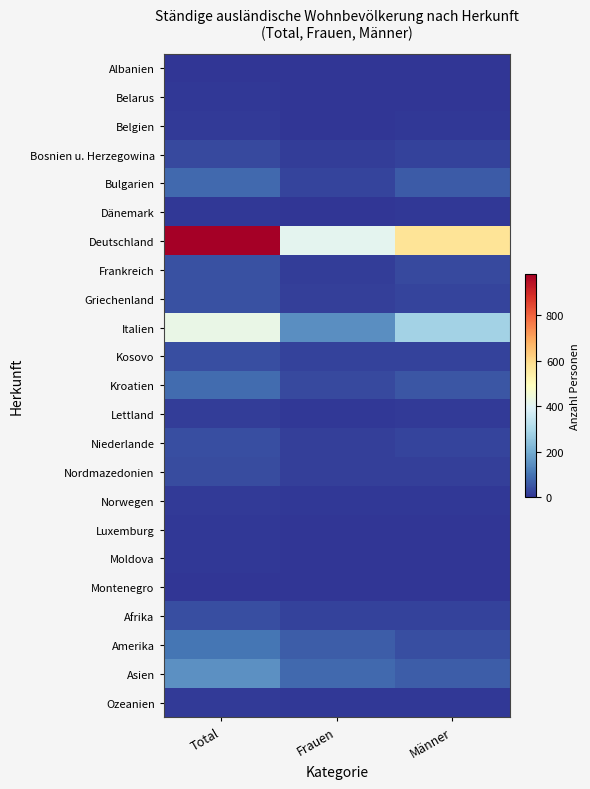

Reading right to left, transcribe all the data shown in this chart.

Albanien: Männer=1	Frauen=2	Total=3
Belarus: Männer=3	Frauen=1	Total=4
Belgien: Männer=6	Frauen=2	Total=8
Bosnien u. Herzegowina: Männer=20	Frauen=14	Total=34
Bulgarien: Männer=60	Frauen=24	Total=84
Dänemark: Männer=4	Frauen=0	Total=4
Deutschland: Männer=575	Frauen=407	Total=982
Frankreich: Männer=32	Frauen=14	Total=46
Griechenland: Männer=26	Frauen=19	Total=45
Italien: Männer=281	Frauen=143	Total=424
Kosovo: Männer=20	Frauen=20	Total=40
Kroatien: Männer=53	Frauen=33	Total=86
Lettland: Männer=9	Frauen=6	Total=15
Niederlande: Männer=24	Frauen=16	Total=40
Nordmazedonien: Männer=17	Frauen=19	Total=36
Norwegen: Männer=4	Frauen=5	Total=9
Luxemburg: Männer=1	Frauen=3	Total=4
Moldova: Männer=2	Frauen=3	Total=5
Montenegro: Männer=1	Frauen=1	Total=2
Afrika: Männer=20	Frauen=20	Total=40
Amerika: Männer=40	Frauen=62	Total=102
Asien: Männer=65	Frauen=82	Total=147
Ozeanien: Männer=5	Frauen=4	Total=9